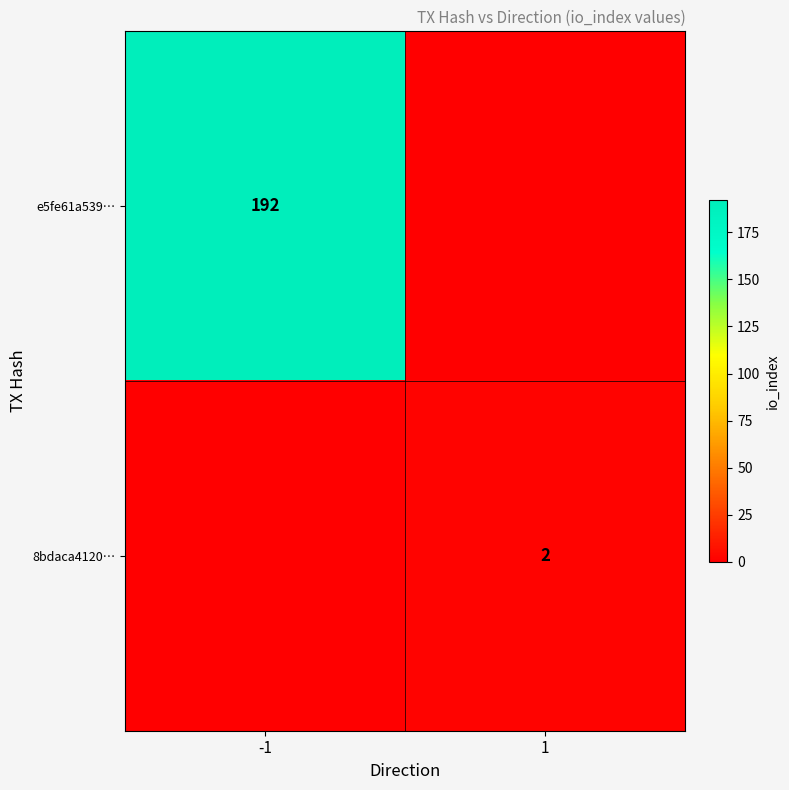

How many categories are shown in the chart?

2